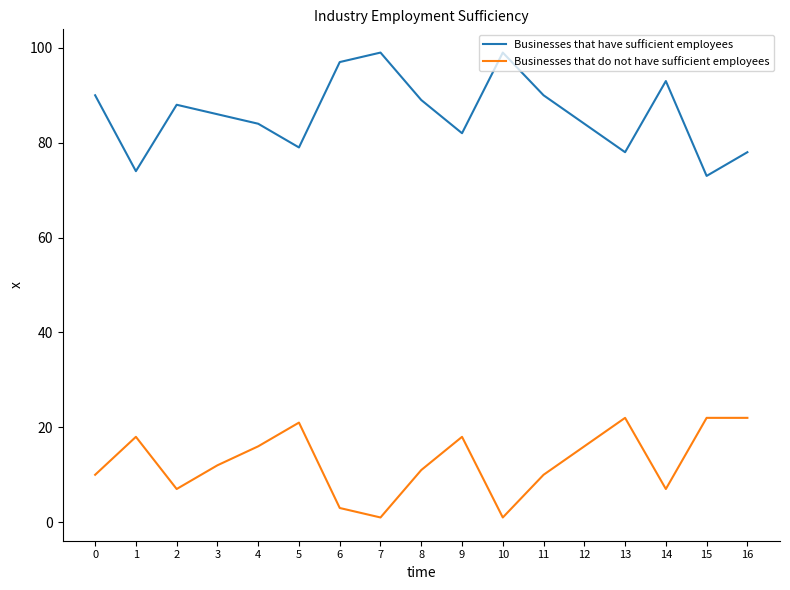

Rank the series by their average value, from highest to lowest.

Businesses that have sufficient employees, Businesses that do not have sufficient employees